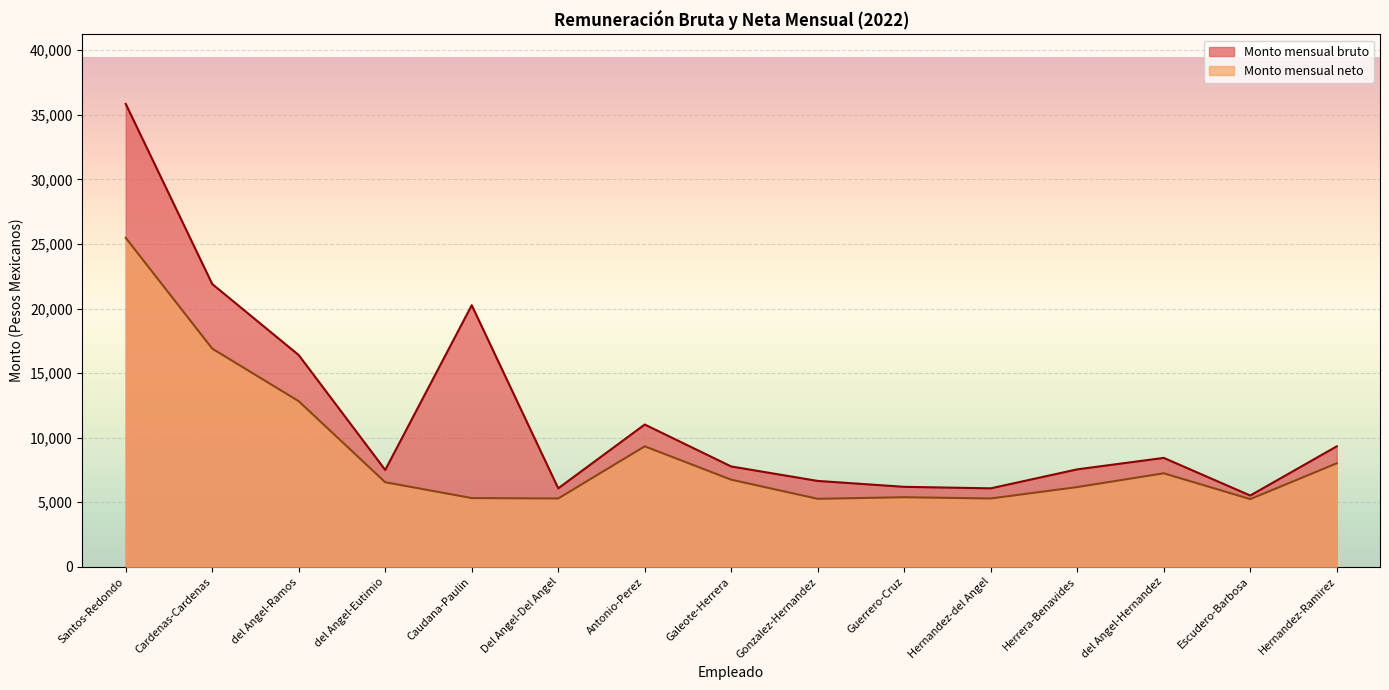

The Monto mensual neto series shows 5267.3 at Gonzalez-Hernandez. True or false?

True